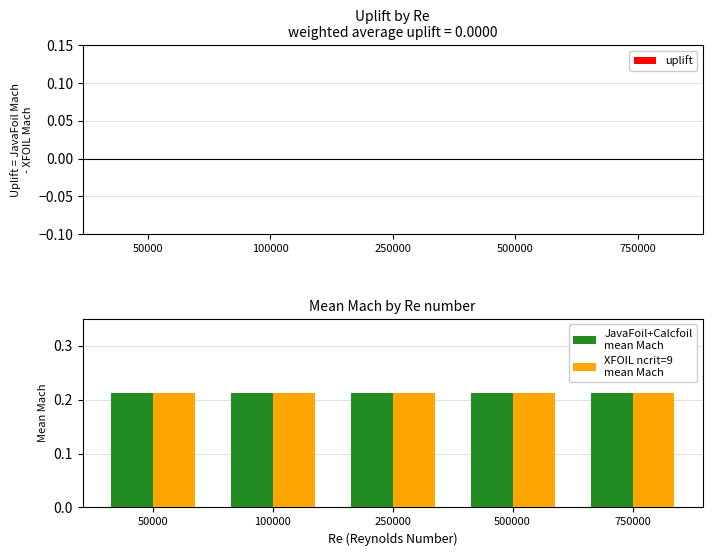

How many distinct data groups are displayed?

3